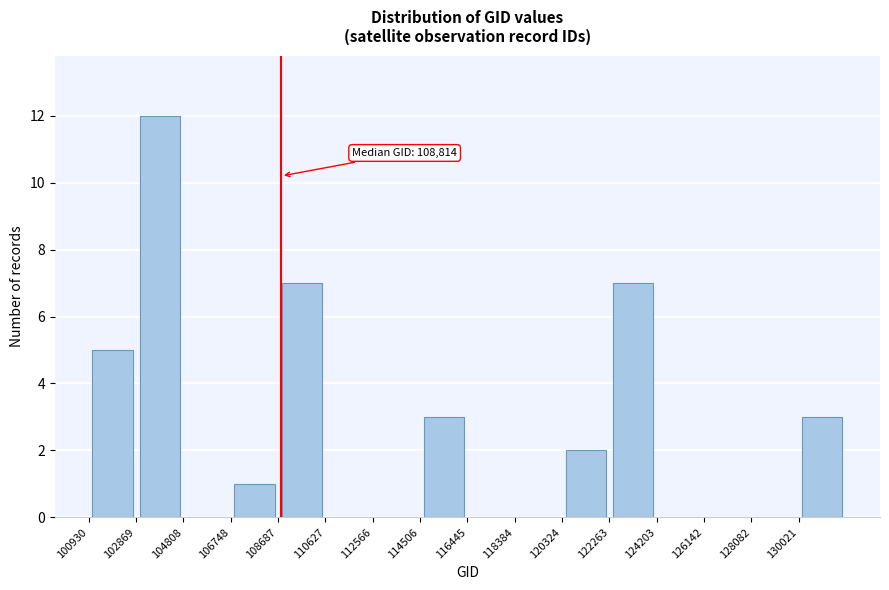

Over which range of the x-axis is the bar tallest?

102800 to 104800